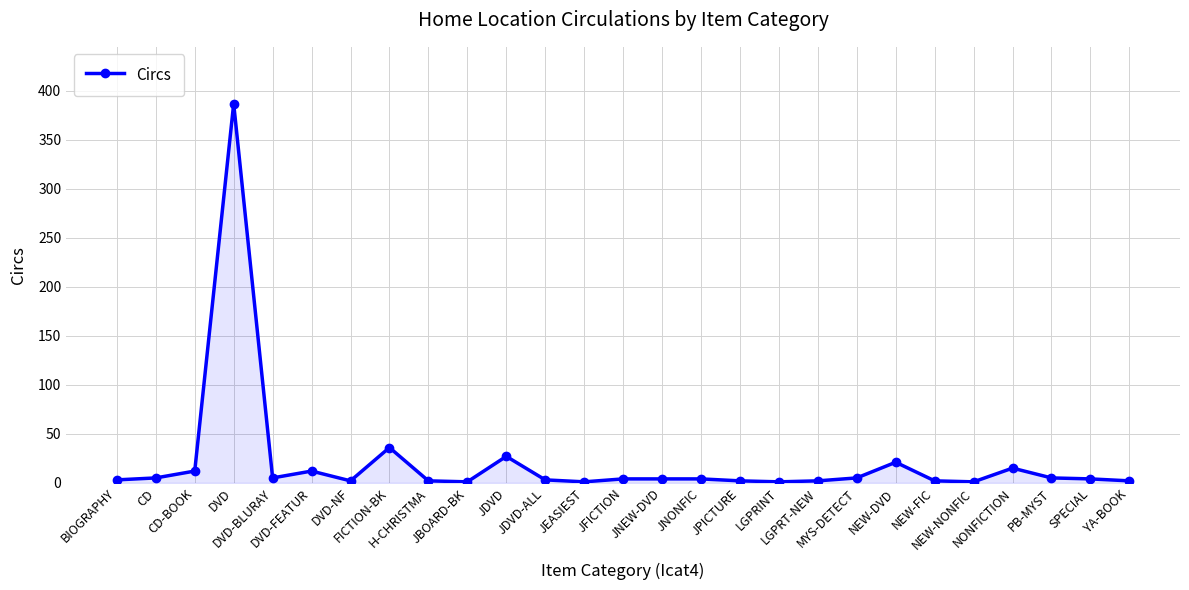

What is the sum of all values?

568